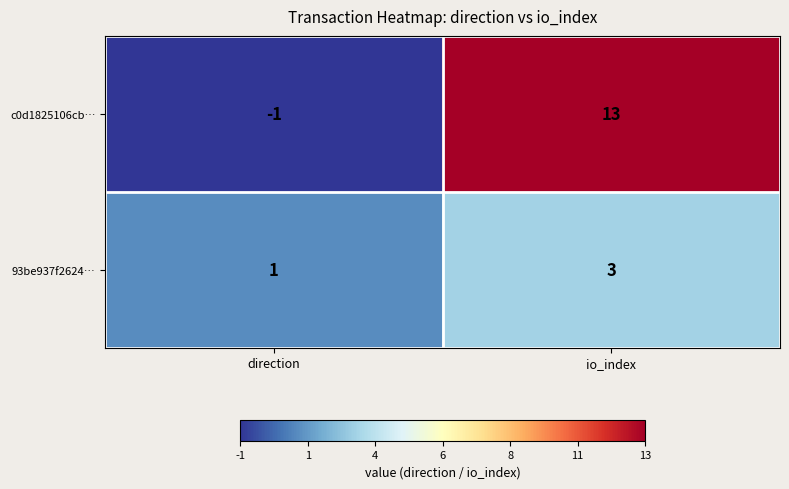

Reading right to left, extract all data points from this chart.

c0d1825106cb…: 13	-1
93be937f2624…: 3	1